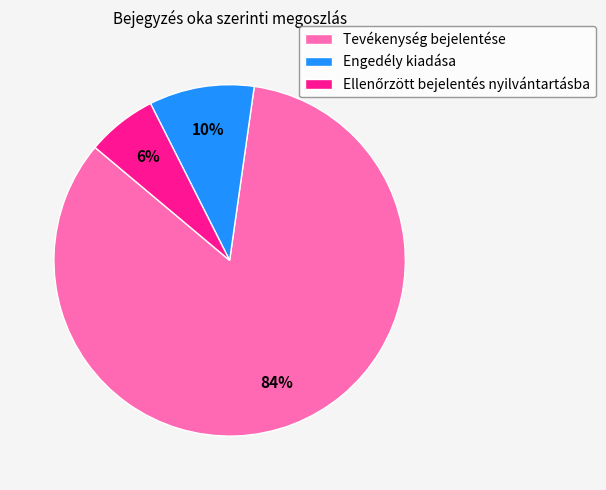

How many segments does this pie chart have?

3